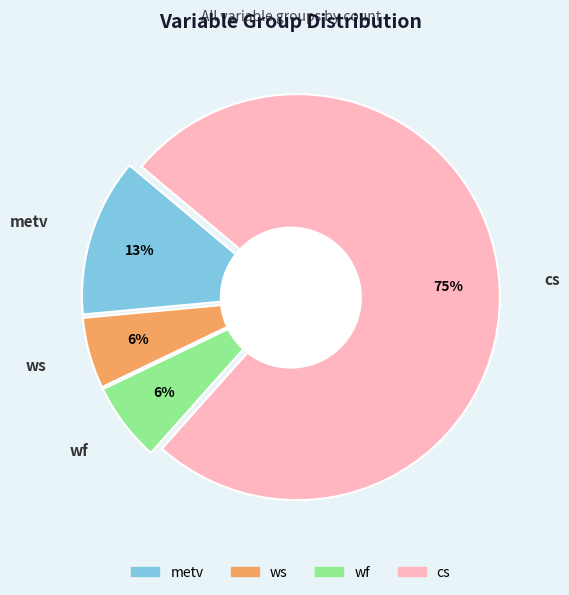

What is the total percentage of wf and ws?

11.2%